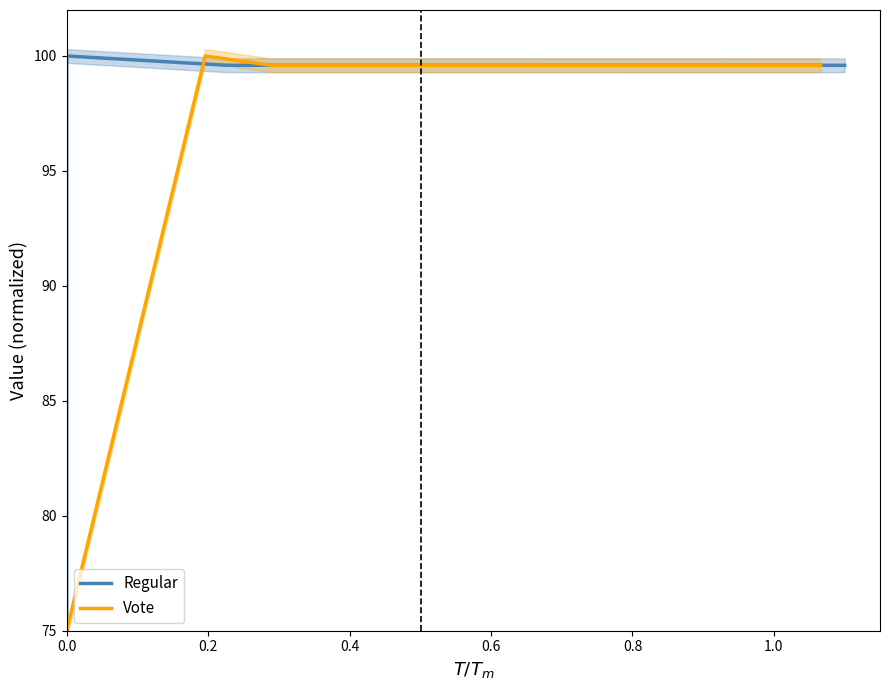

Which series has the largest total across all categories?

Regular